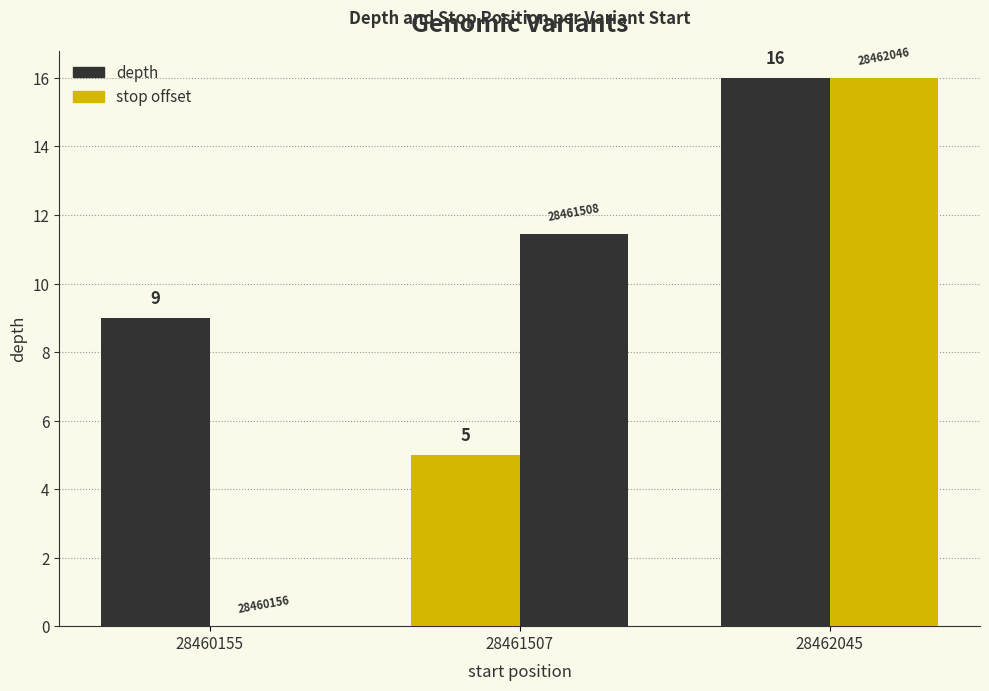

How many data points does each series have?

3